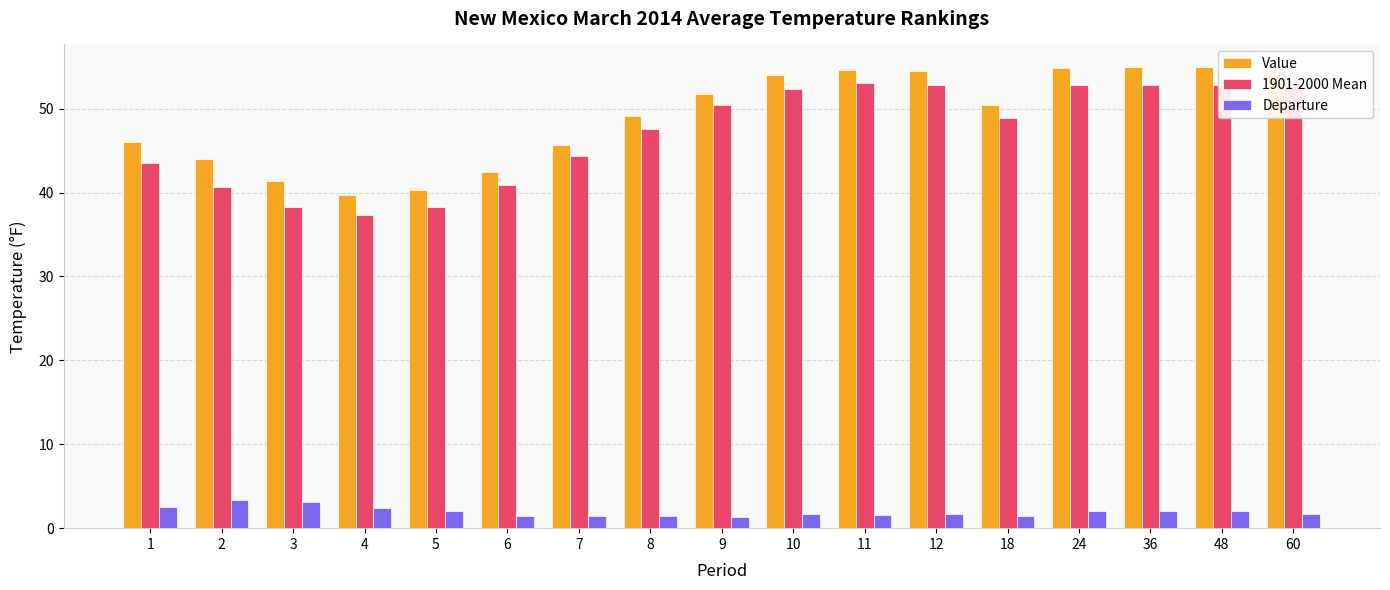

What is the value of the 1901-2000 Mean bar at the 2nd from the left?

40.6